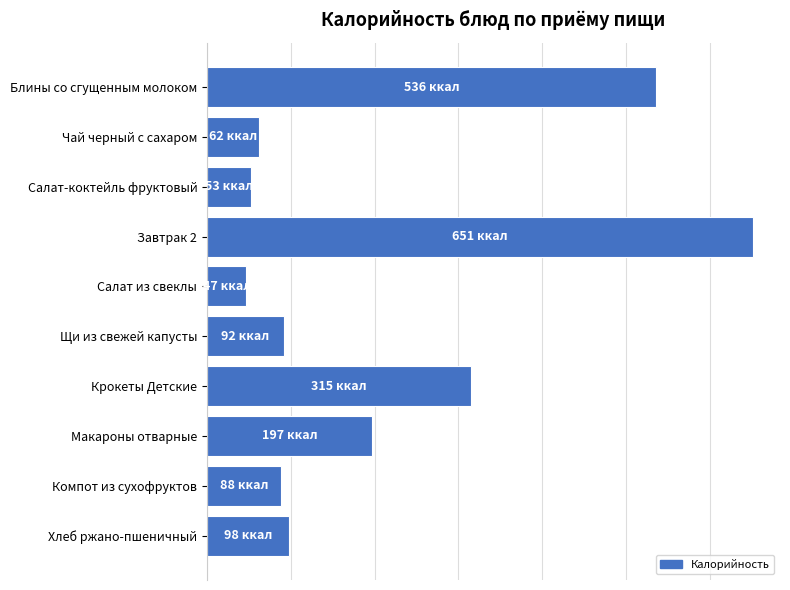

What is the minimum value shown in the chart?

47.0